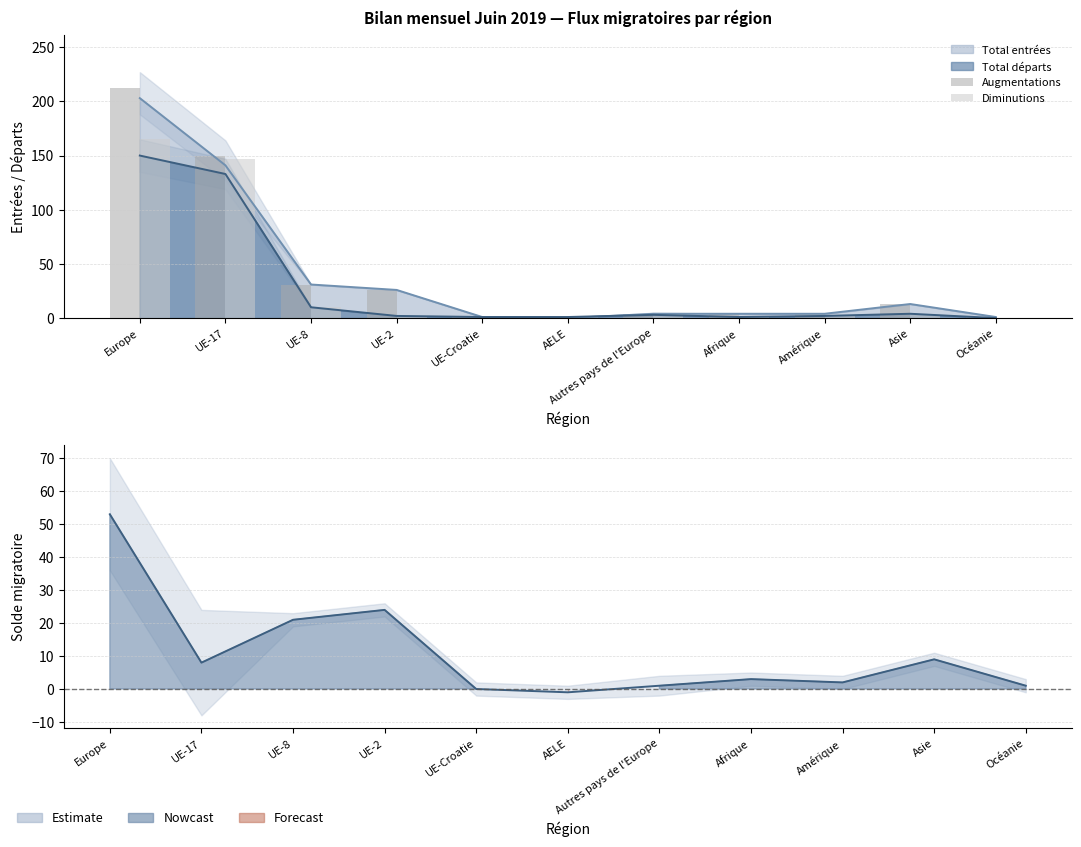

Reading left to right, extract all data points from this chart.

Augmentations: Europe=212	UE-17=150	UE-8=31	UE-2=26	UE-Croatie=1	AELE=0	Autres pays de l'Europe=4	Afrique=4	Amérique=4	Asie=13	Océanie=1
Diminutions: Europe=165	UE-17=147	UE-8=10	UE-2=2	UE-Croatie=1	AELE=1	Autres pays de l'Europe=4	Afrique=1	Amérique=2	Asie=4	Océanie=0